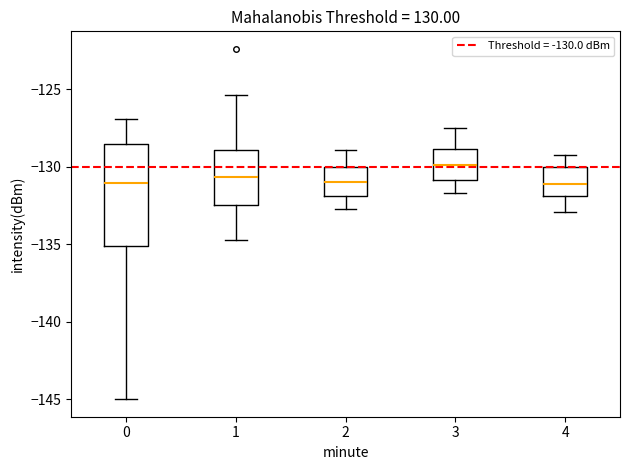

Reading left to right, transcribe this box plot: for each box, give where its median line is, the range the box spans, and where its two whiskers end, as read against the y-axis. The values are not printed on the chart, so give them approximately, as read against the axis.

0: median -131.0, box -135.0 to -128.5, whiskers -145.0 to -127.0
1: median -130.5, box -132.5 to -129.0, whiskers -134.5 to -125.5
2: median -131.0, box -132.0 to -130.0, whiskers -132.5 to -129.0
3: median -130.0, box -131.0 to -129.0, whiskers -131.5 to -127.5
4: median -131.0, box -132.0 to -130.0, whiskers -133.0 to -129.0